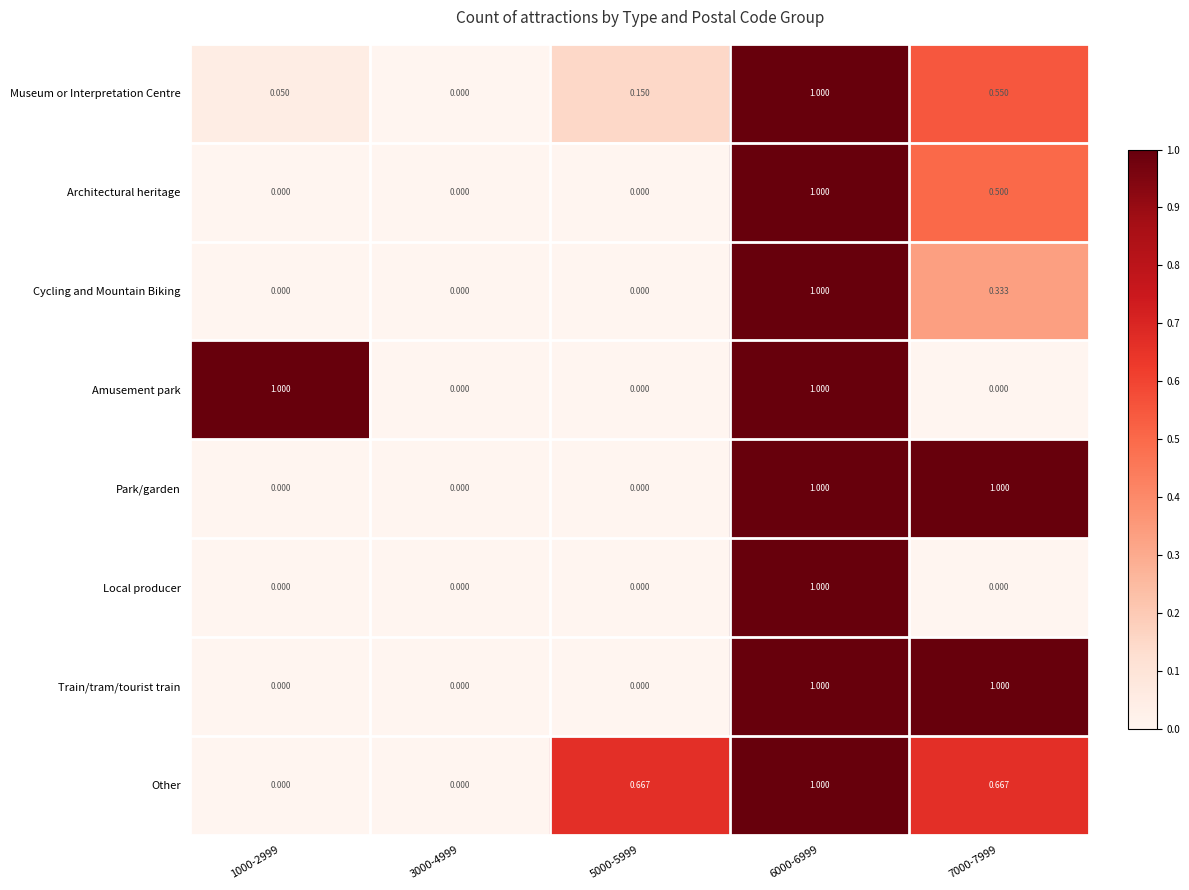

Between 1000-2999 and 3000-4999, which series saw the biggest shift?

Amusement park